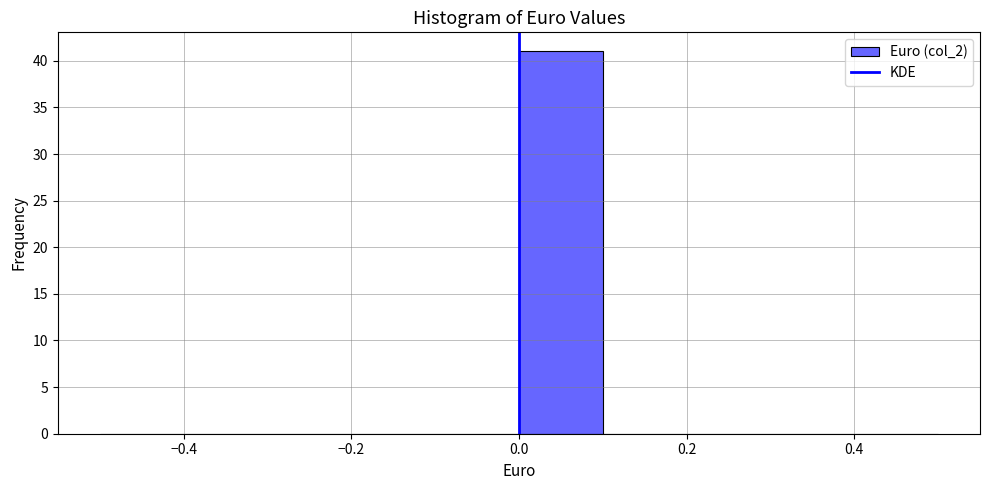

How tall is the bar that spans 0.0 to 0.1 on the x-axis? The values are not printed on the chart, so give them approximately, as read against the axis.

41